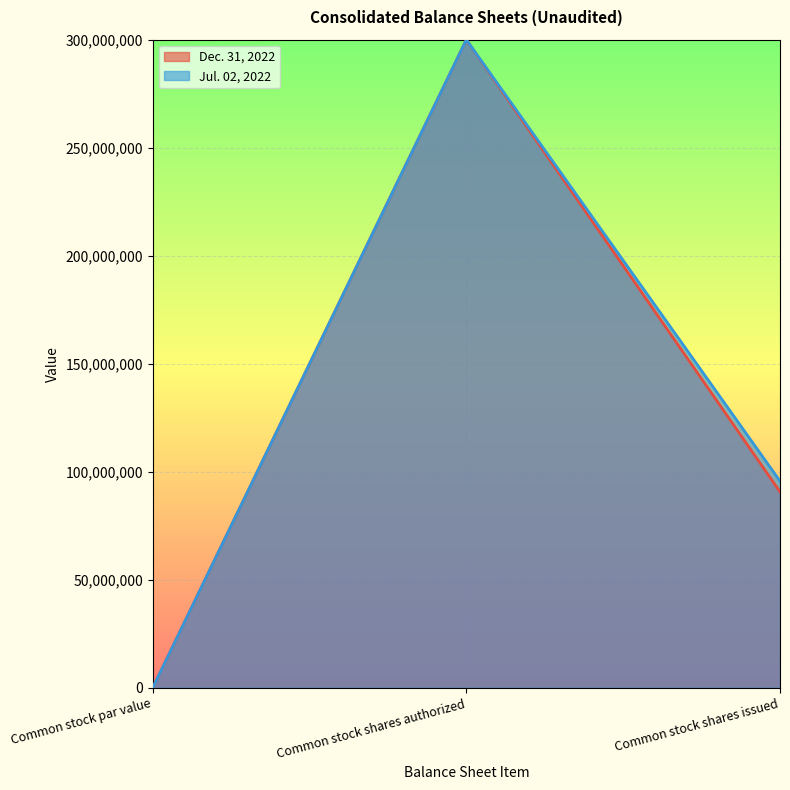

Is it true that Dec. 31, 2022 equals 300000000 at Common stock shares authorized?

True